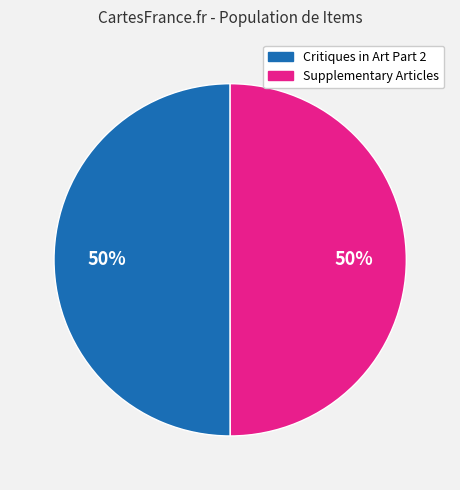

To the nearest percent, what portion does Supplementary Articles represent?

50%